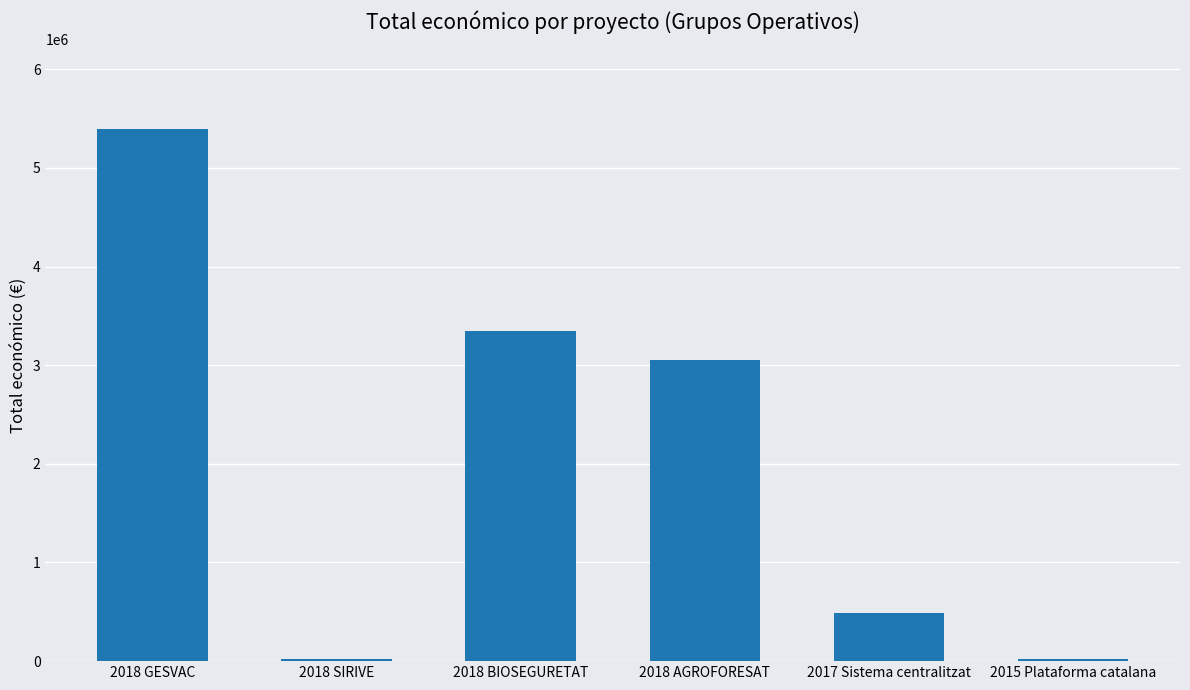

True or false: the data shows 3342252 at 2018 BIOSEGURETAT.

True